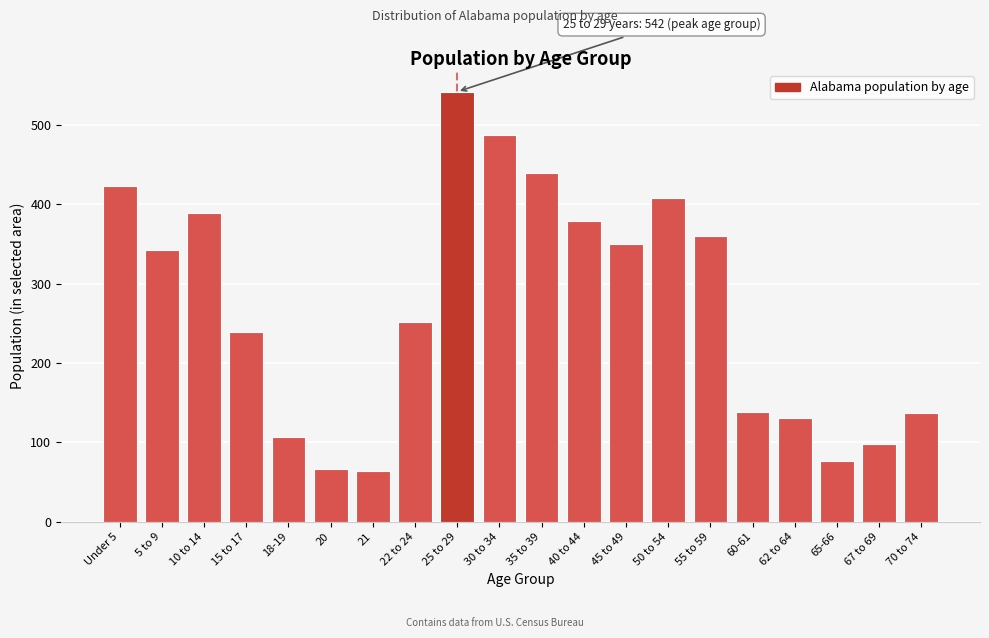

What position from the left is 40 to 44?

12